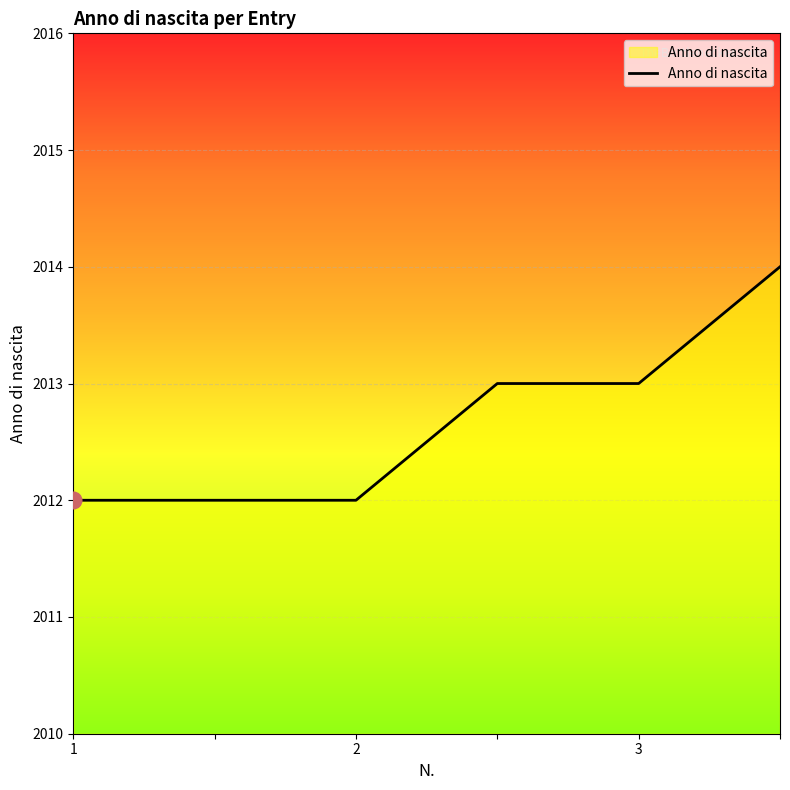

What is the average value?

2013